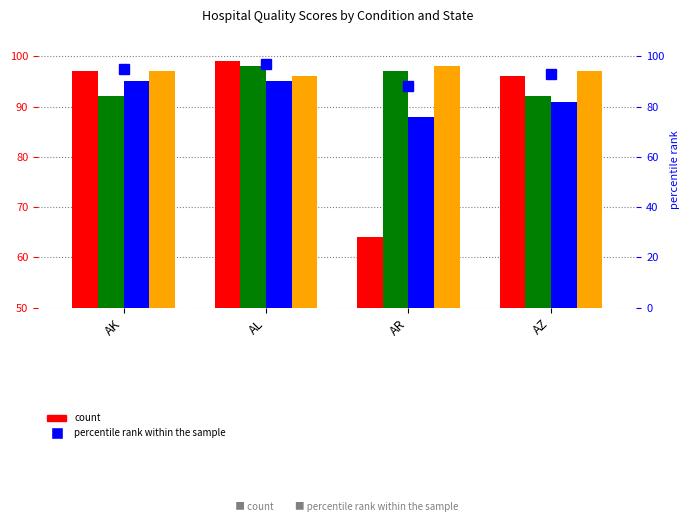

Rank the series by their maximum value, from highest to lowest.

Heart Attack or Chest Pain Process of Care, Heart Failure Process of Care Measures, Surgical Care Improvement Project, percentile rank within the sample, Pneumonia Process of Care Measures